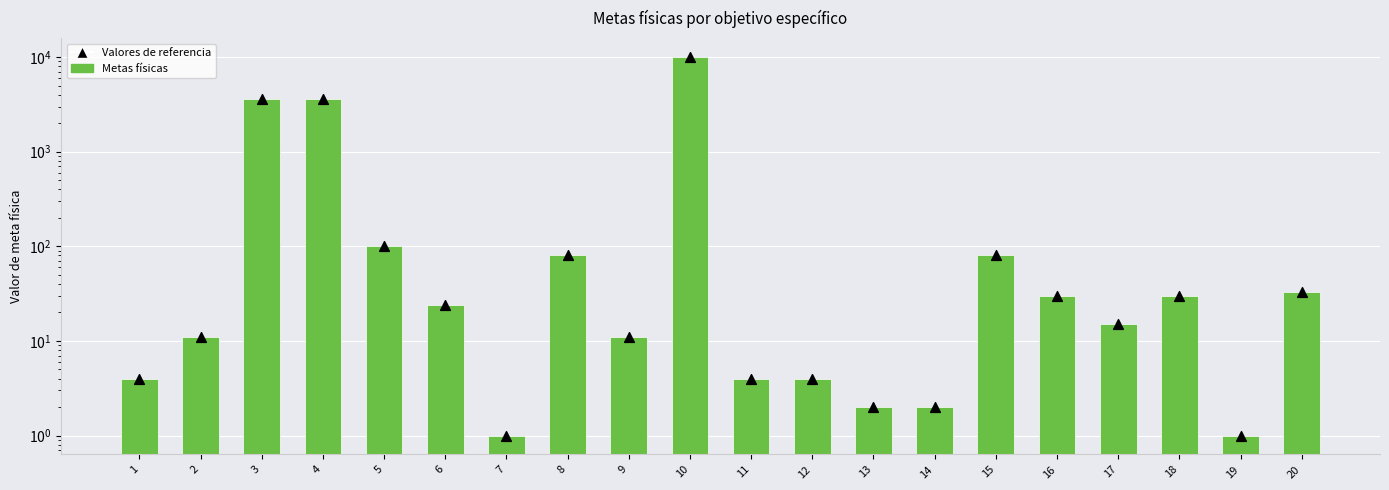

Is the value of Valores de referencia at 18 greater than the value of Metas físicas at 20?

No